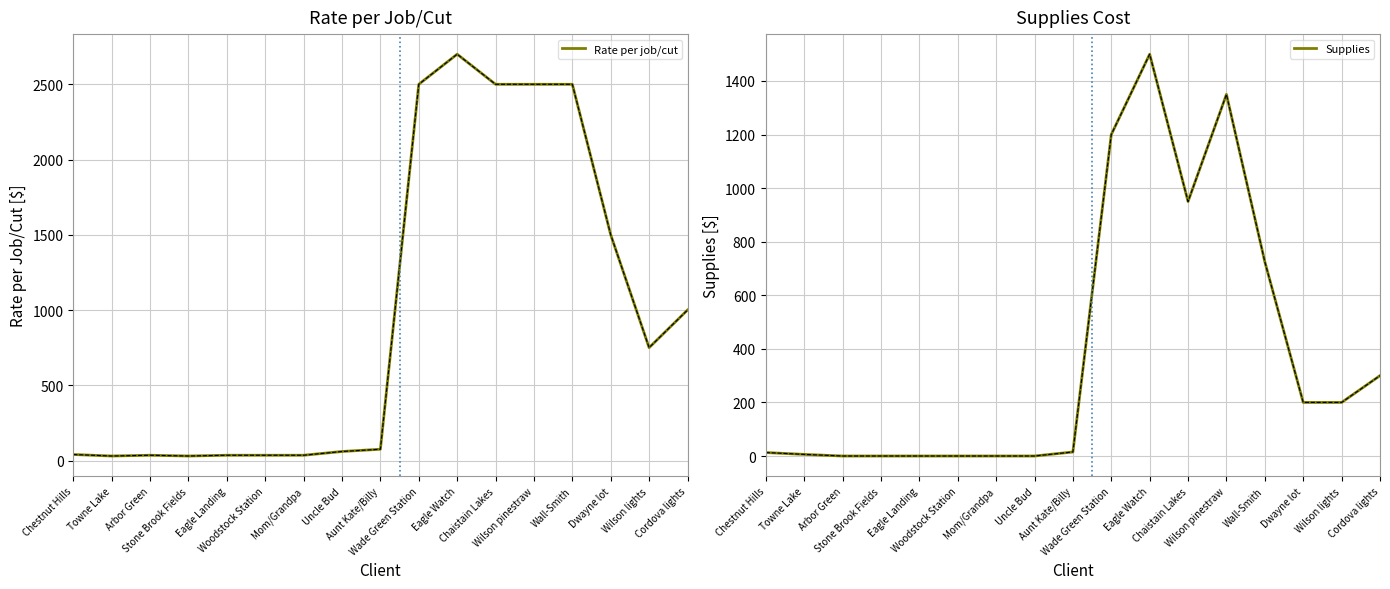

How many interior local valleys does the Rate per job/cut series have?

3